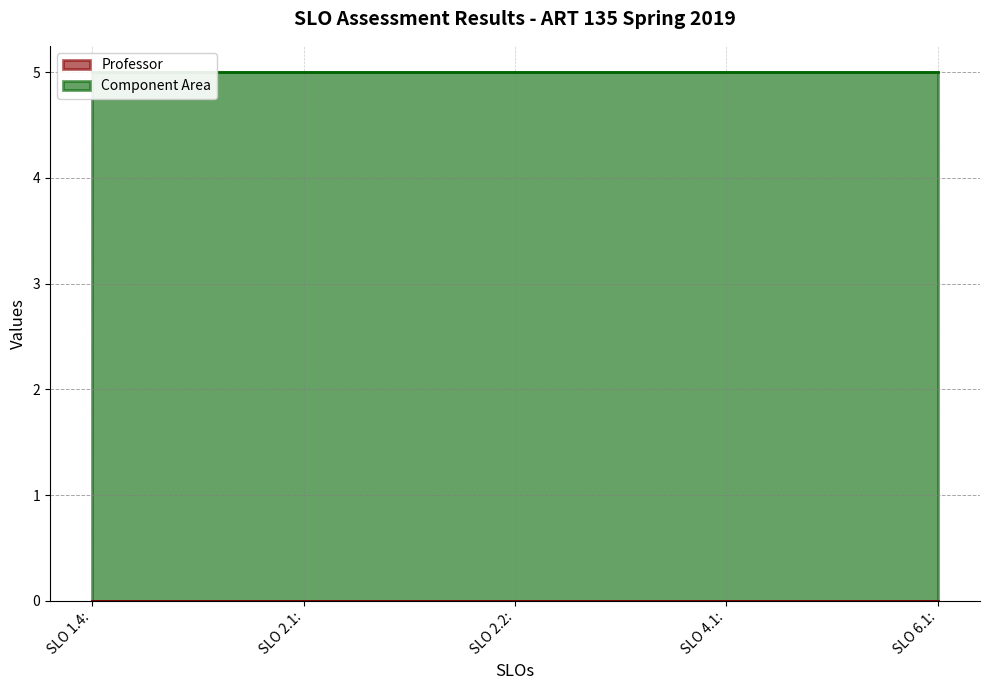

Rank the series by their average value, from highest to lowest.

Component Area, Professor